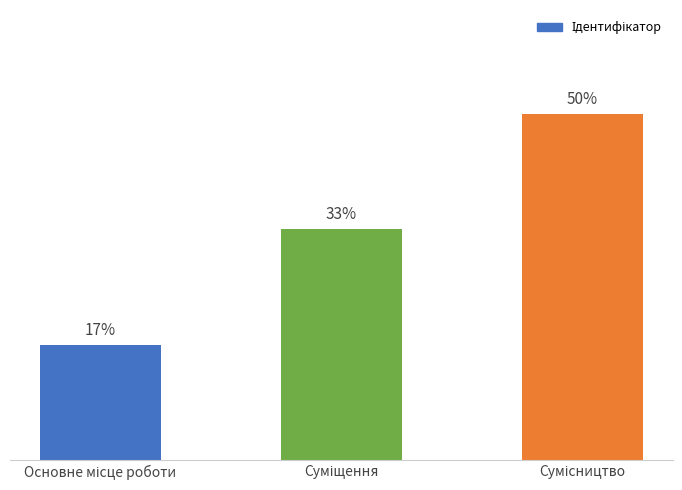

What is the approximate value at Сумісництво?

3